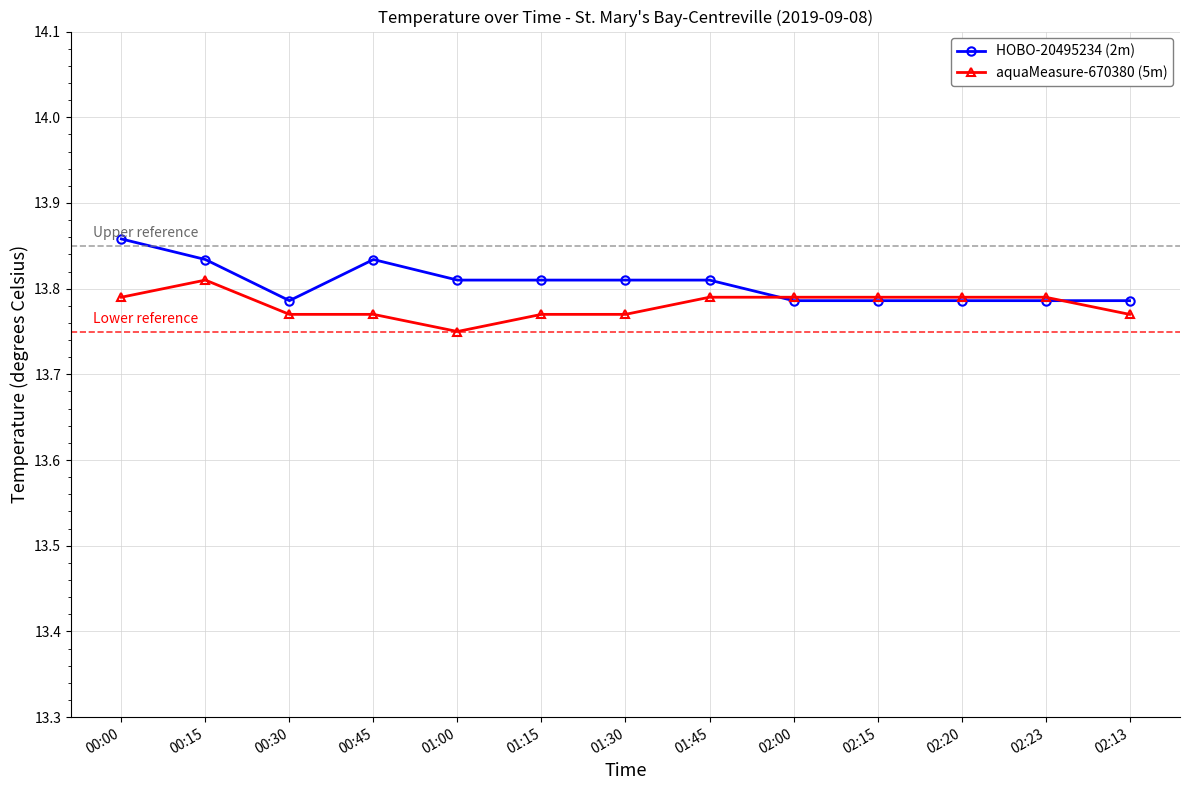

Is it true that aquaMeasure-670380 (5m) equals 24.4 at 02:20?

False